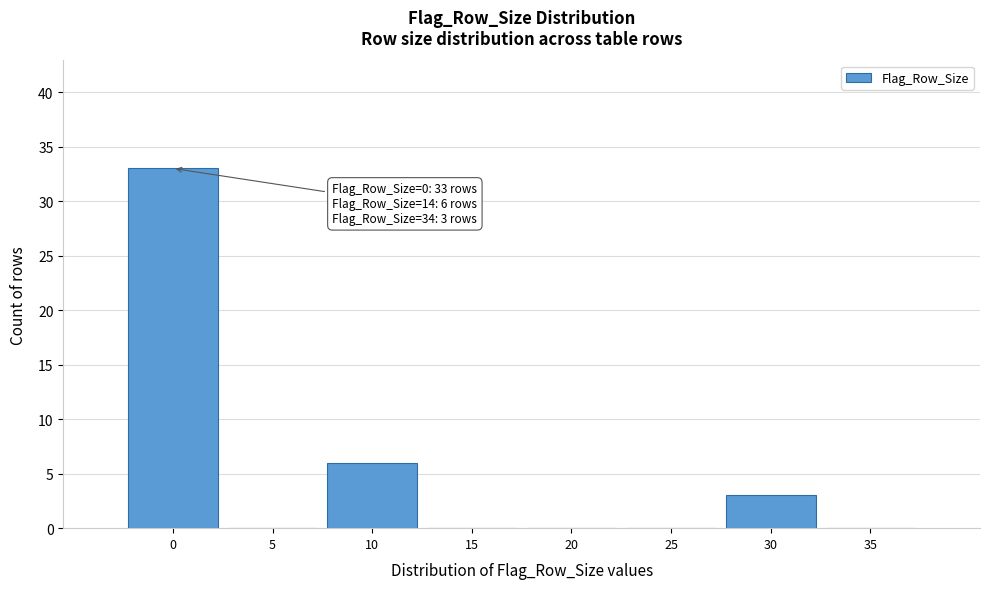

Reading right to left, transcribe all the data shown in this chart.

35=0	30=3	25=0	20=0	15=0	10=6	5=0	0=33